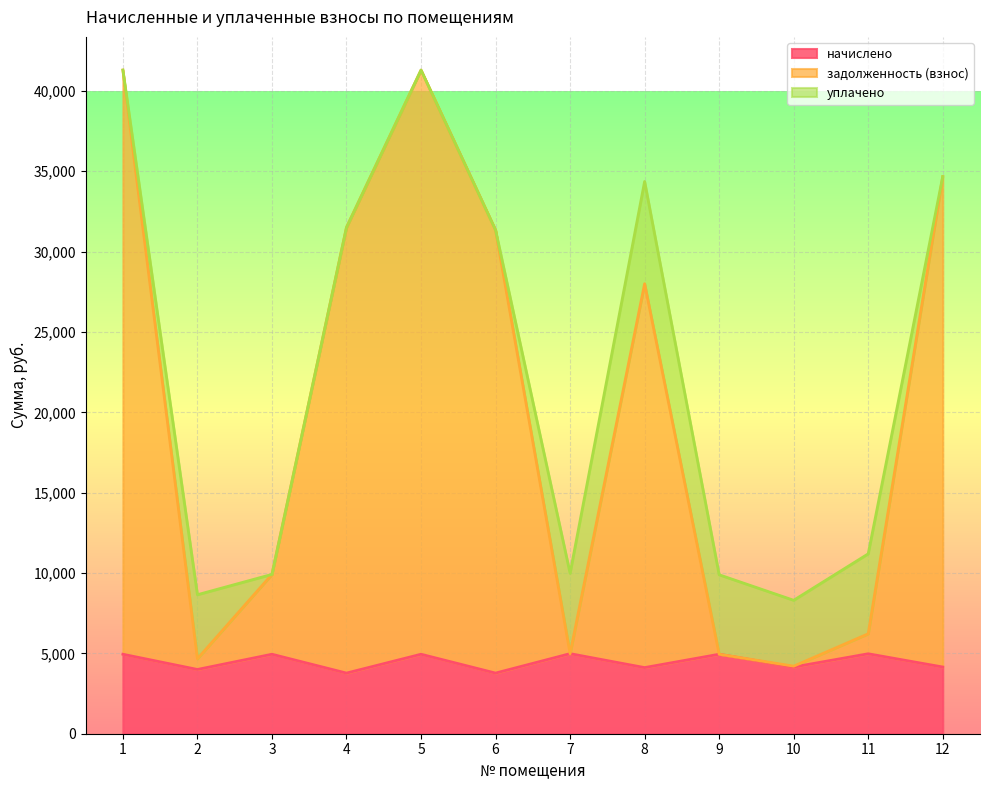

In начислено, how many points are higher than both neighbors (excluding endpoints)?

5